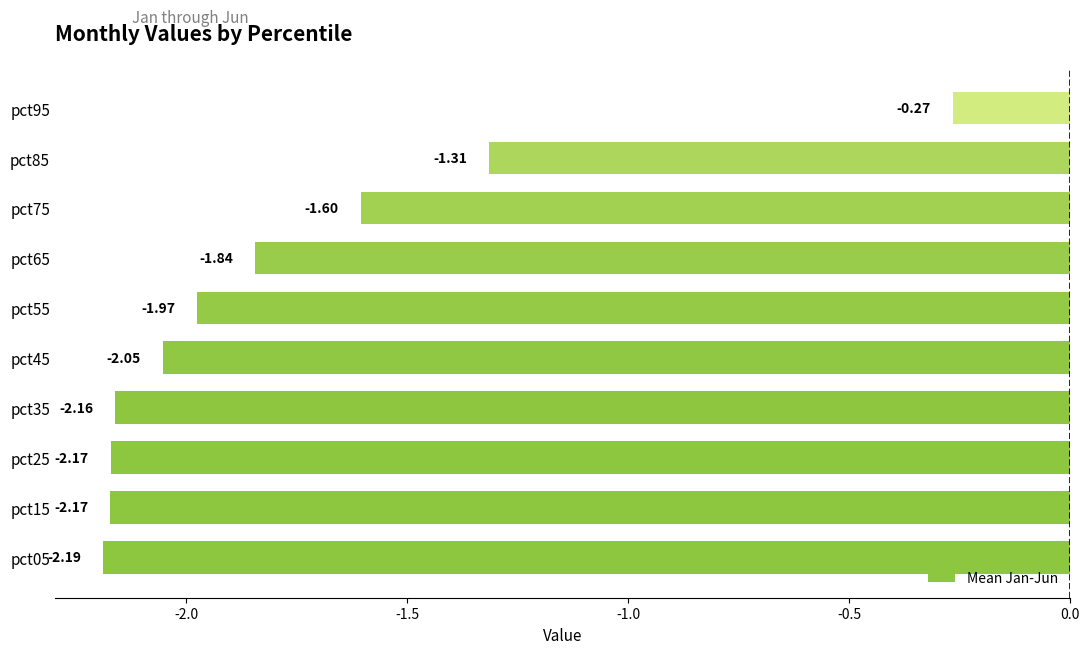

What is the difference between the second highest and second lowest values?

0.9